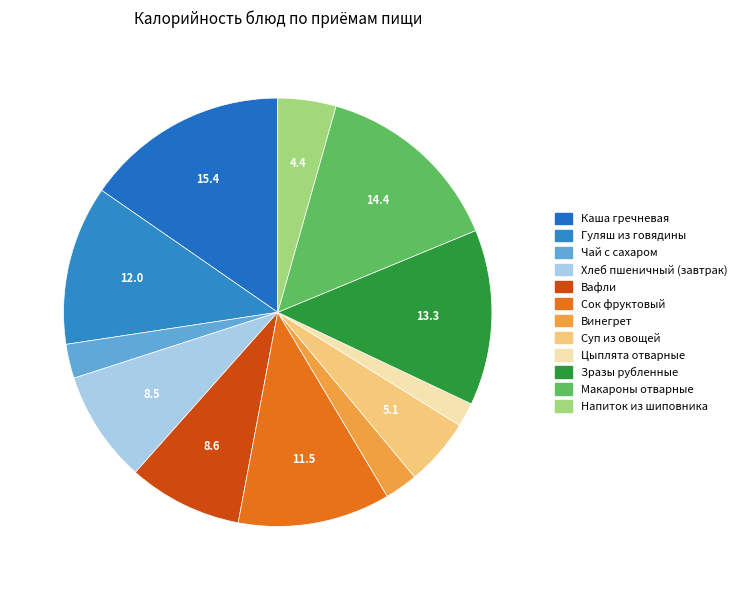

The Вафли slice represents 15% of the pie. True or false?

False